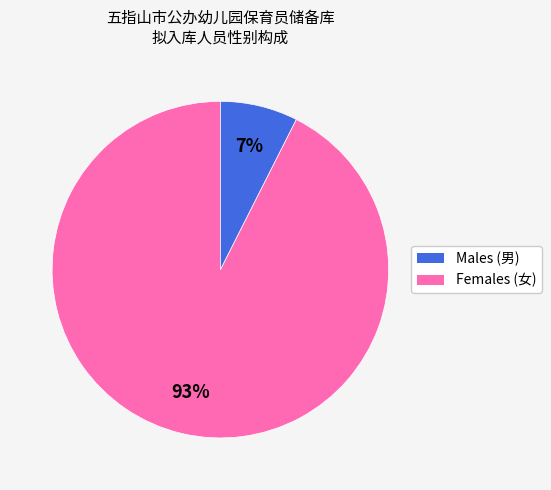

Does any single category account for the majority?

Yes